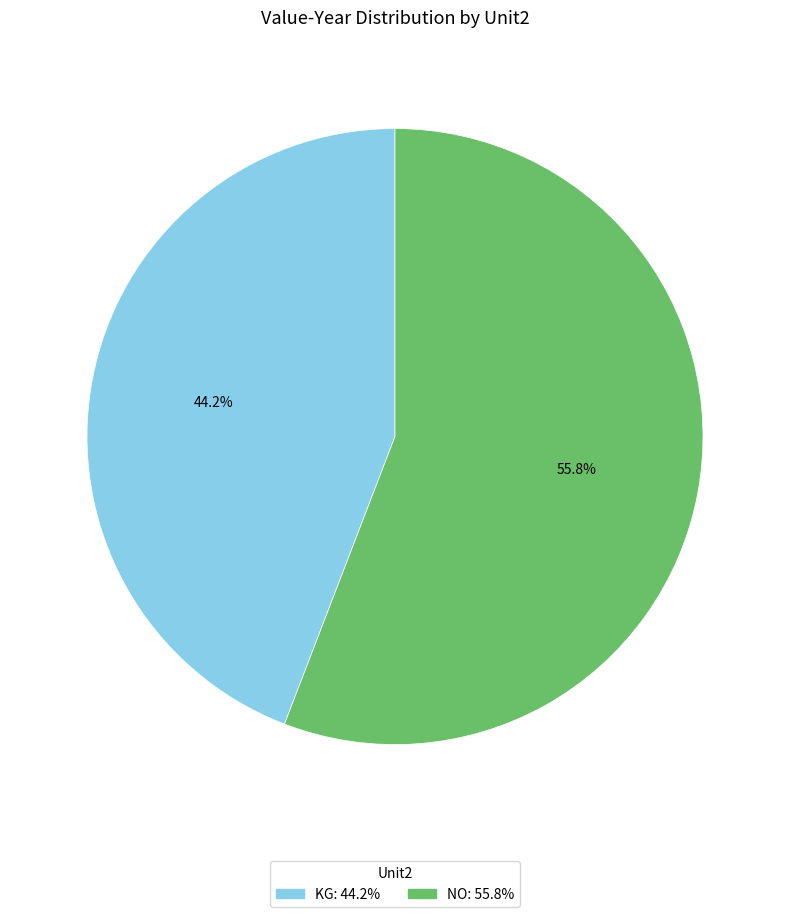

How many segments does this pie chart have?

2